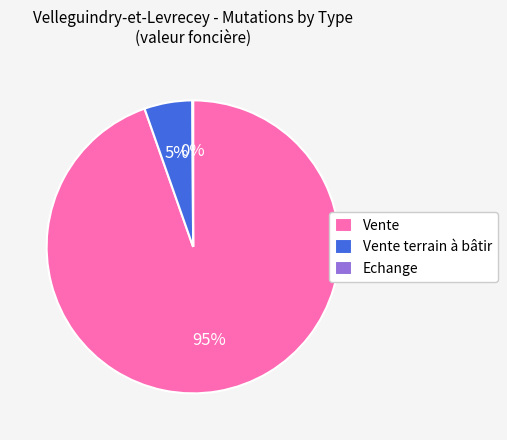

The Vente slice represents 95% of the pie. True or false?

True